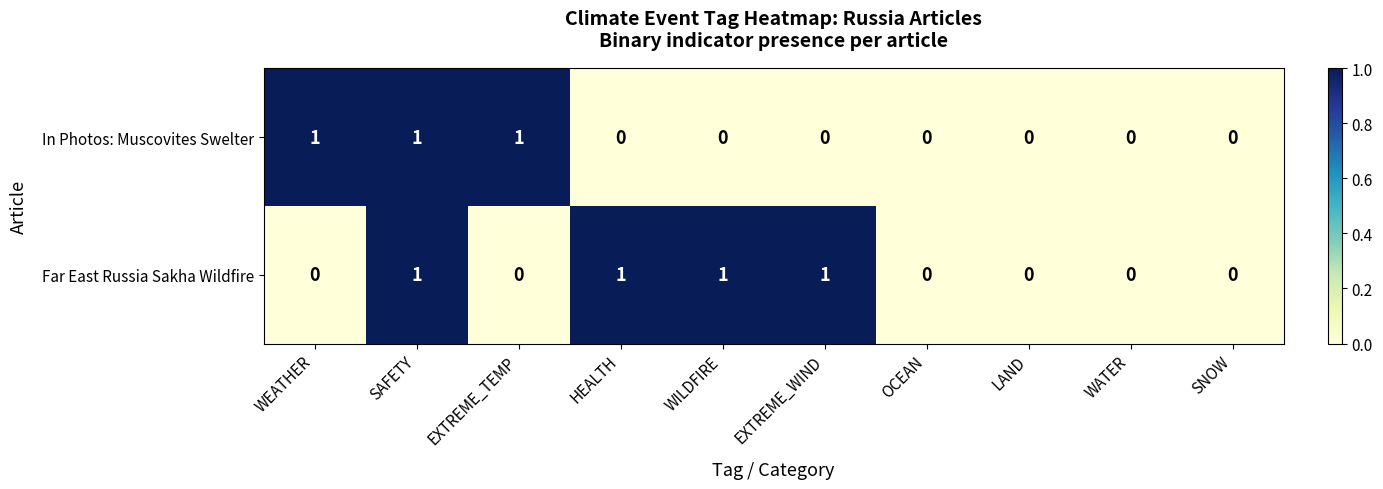

Between WEATHER and SNOW, which series saw the biggest shift?

In Photos: Muscovites Swelter